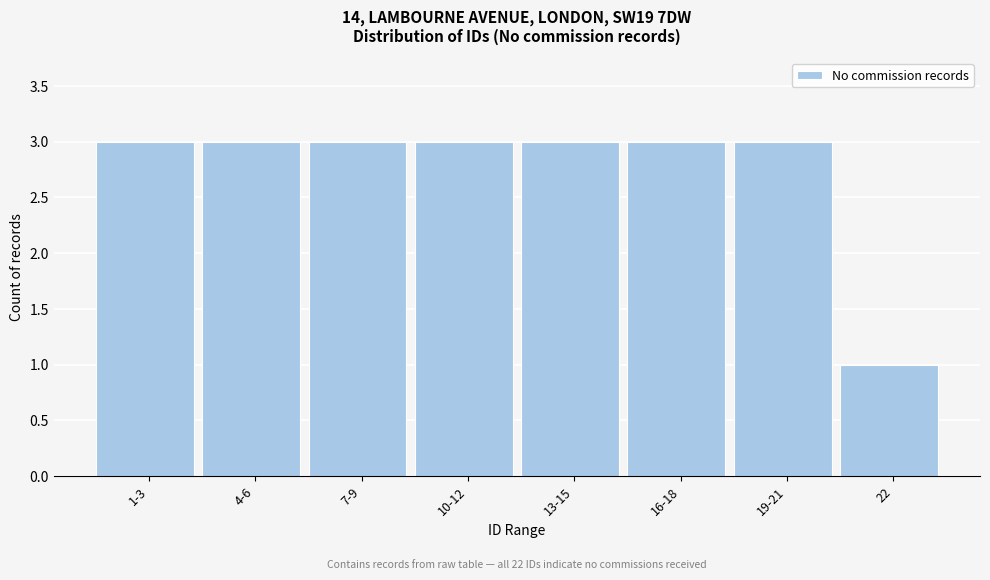

Reading left to right, transcribe all the data shown in this chart.

1-3=3	4-6=3	7-9=3	10-12=3	13-15=3	16-18=3	19-21=3	22=1